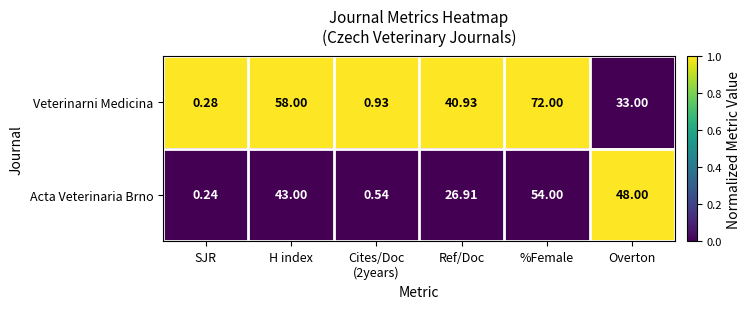

At which category is the sum across all series the highest?

%Female